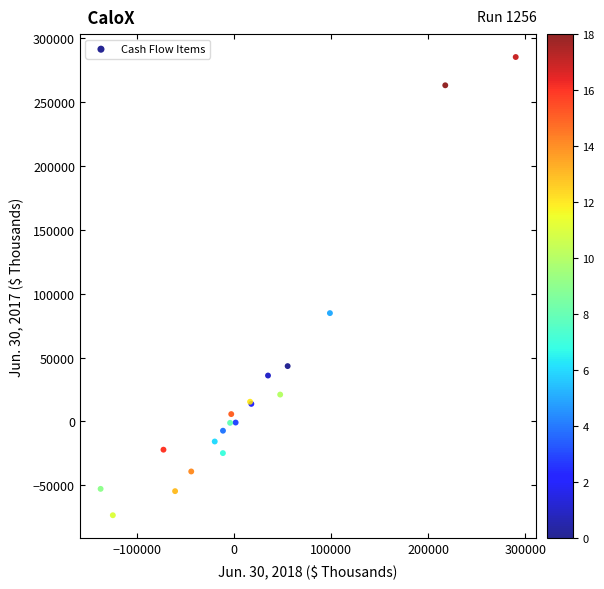

What Y value in the scatter plot is closest to 105913?

84785